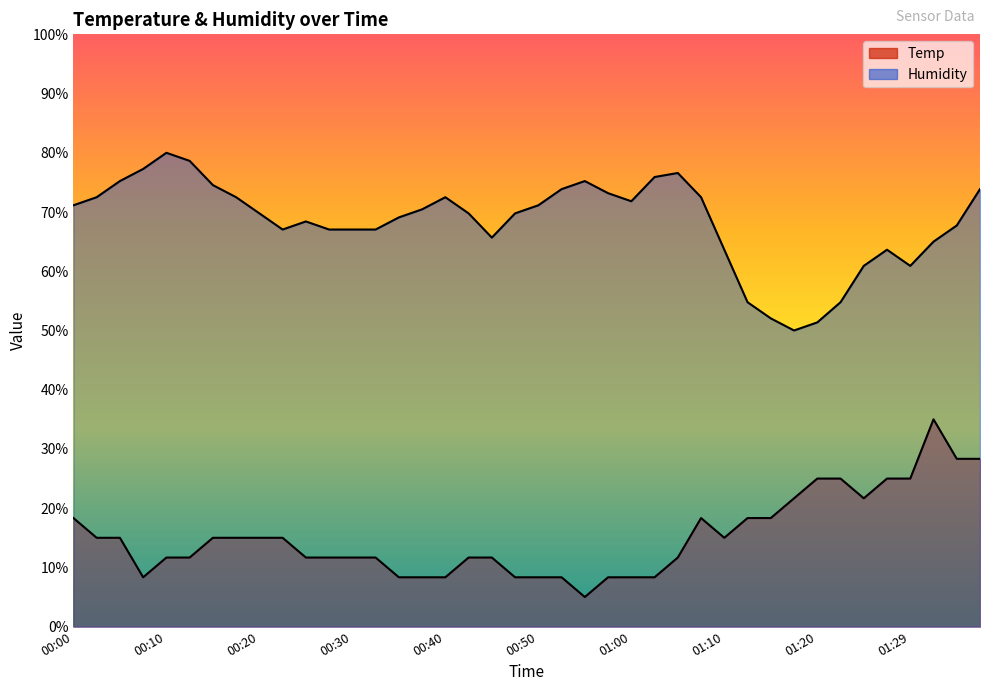

True or false: Temp has more than 1 interior local peaks.

True